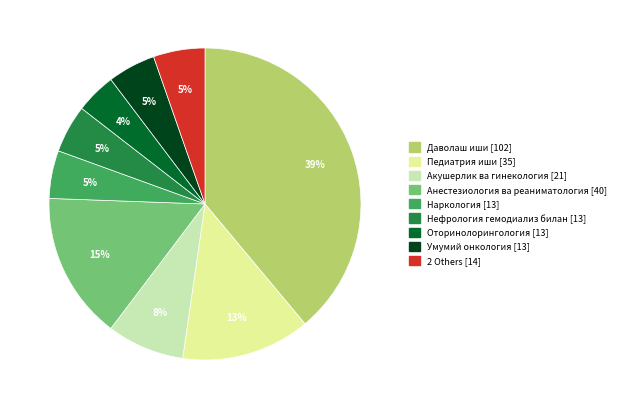

Does any single category account for the majority?

No